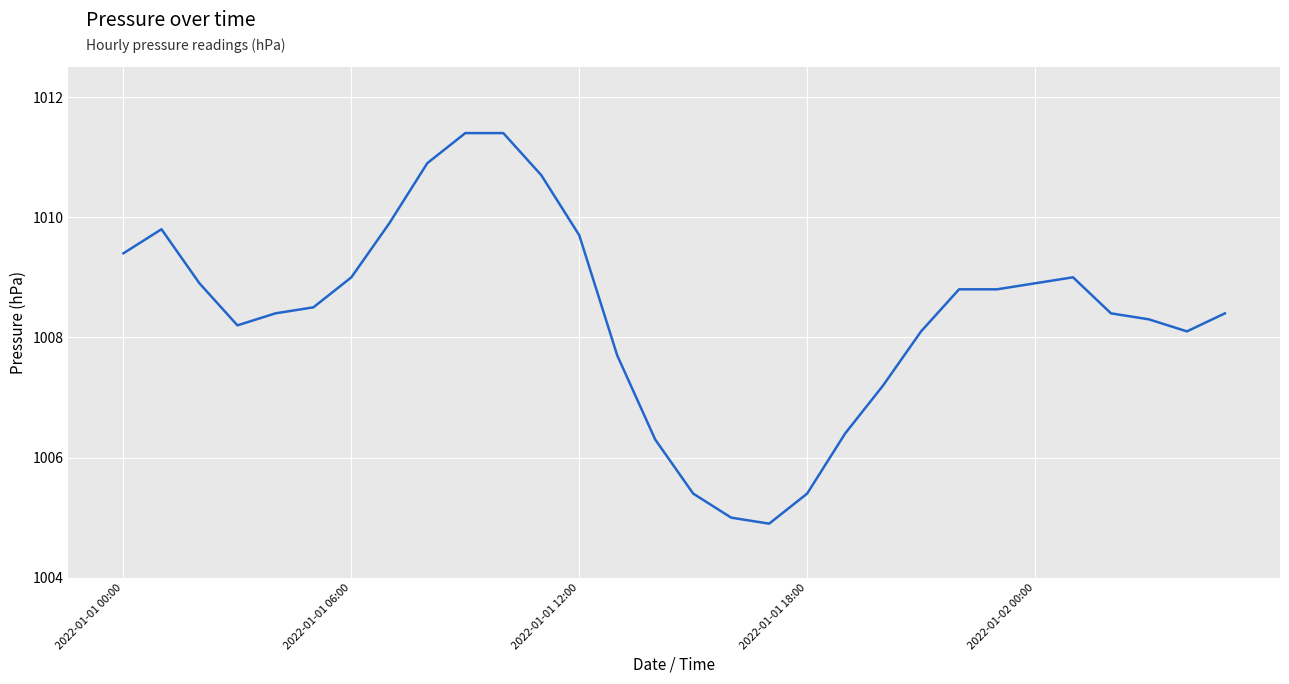

What is the maximum value shown in the chart?

1011.4